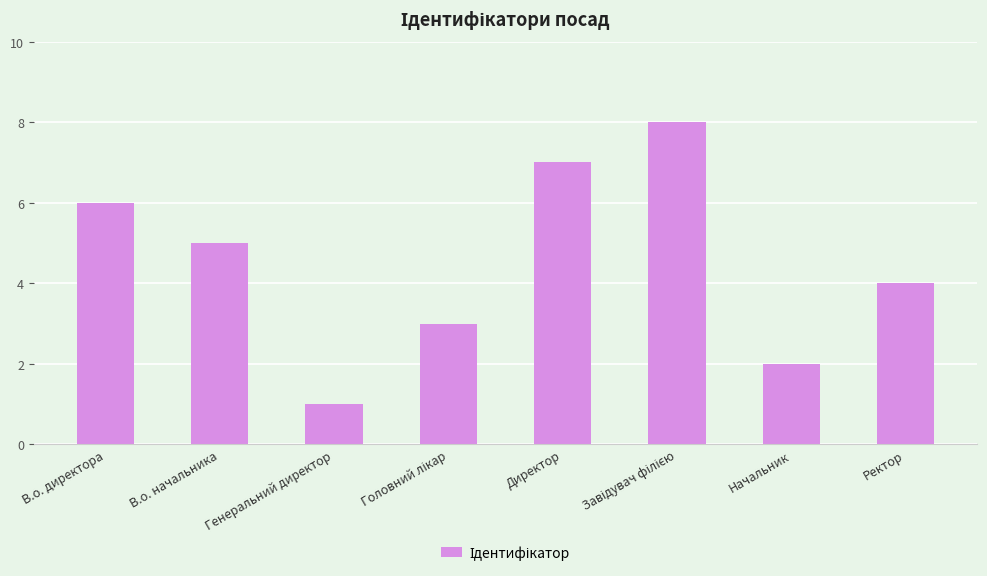

What position from the right is Начальник?

2